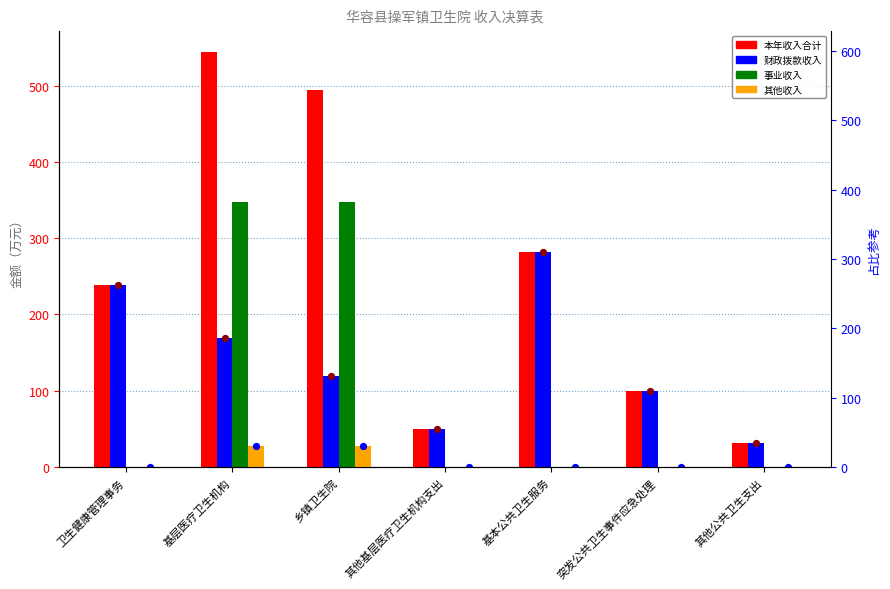

Which series has the largest Y range (max minus min)?

本年收入合计